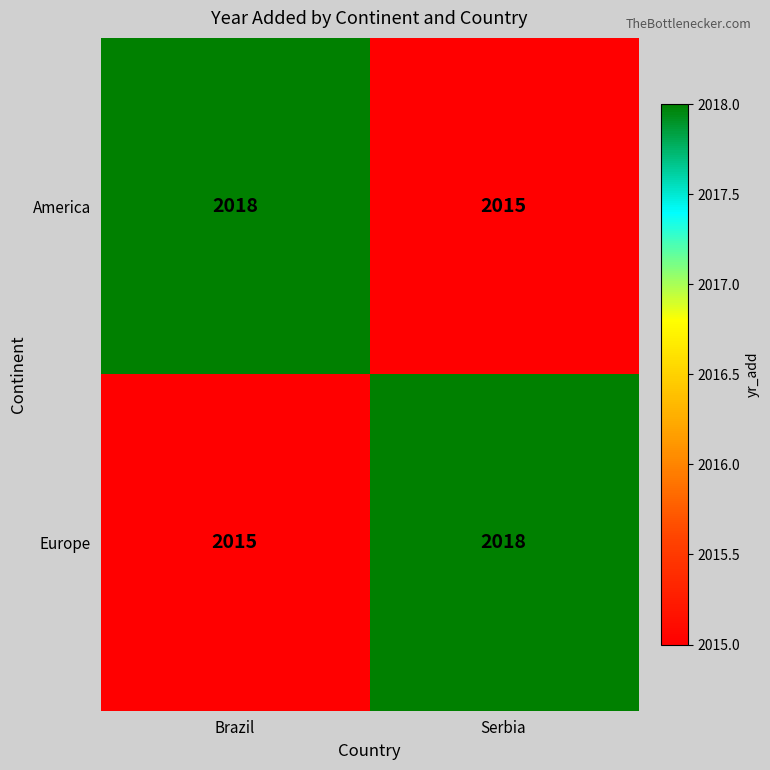

Reading left to right, list all the values displayed in this chart.

America: Brazil=2018	Serbia=2015
Europe: Brazil=2015	Serbia=2018